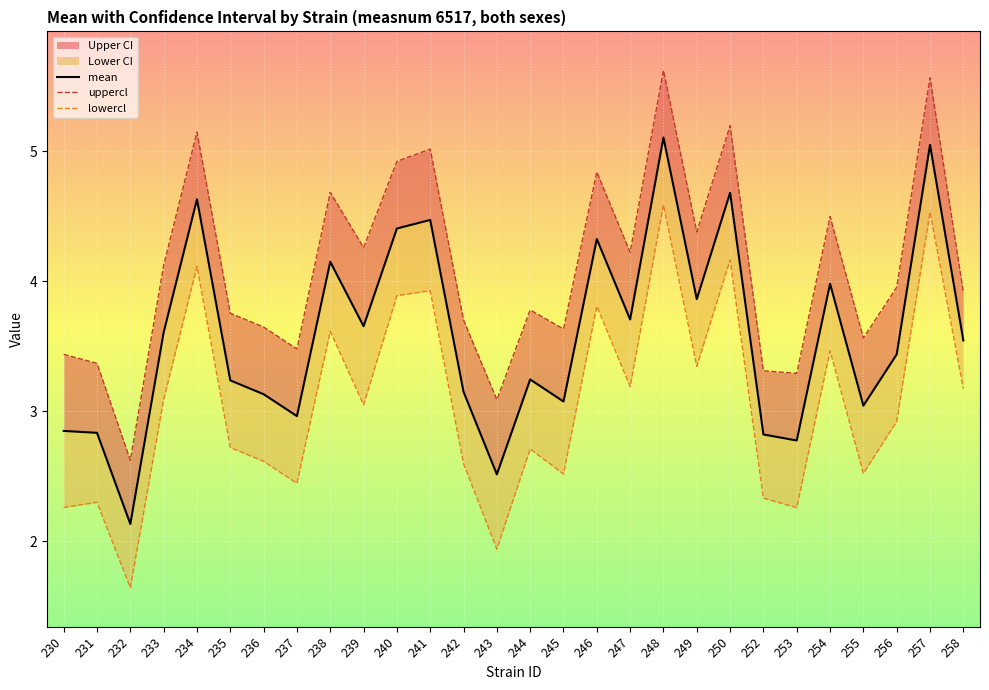

Which series has the widest spread of values?

uppercl